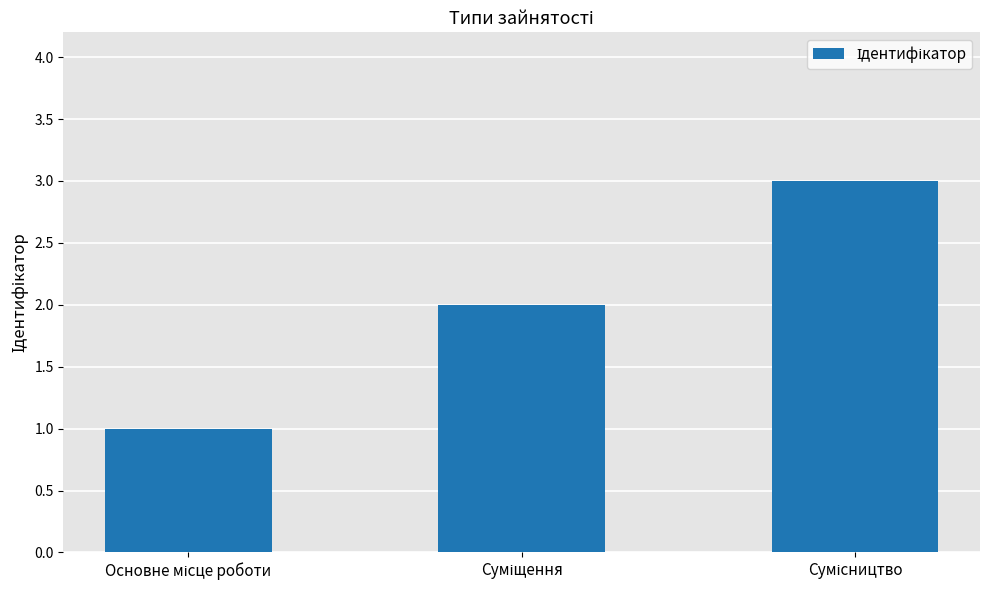

Are the bars grouped side by side (vs. stacked)?

No